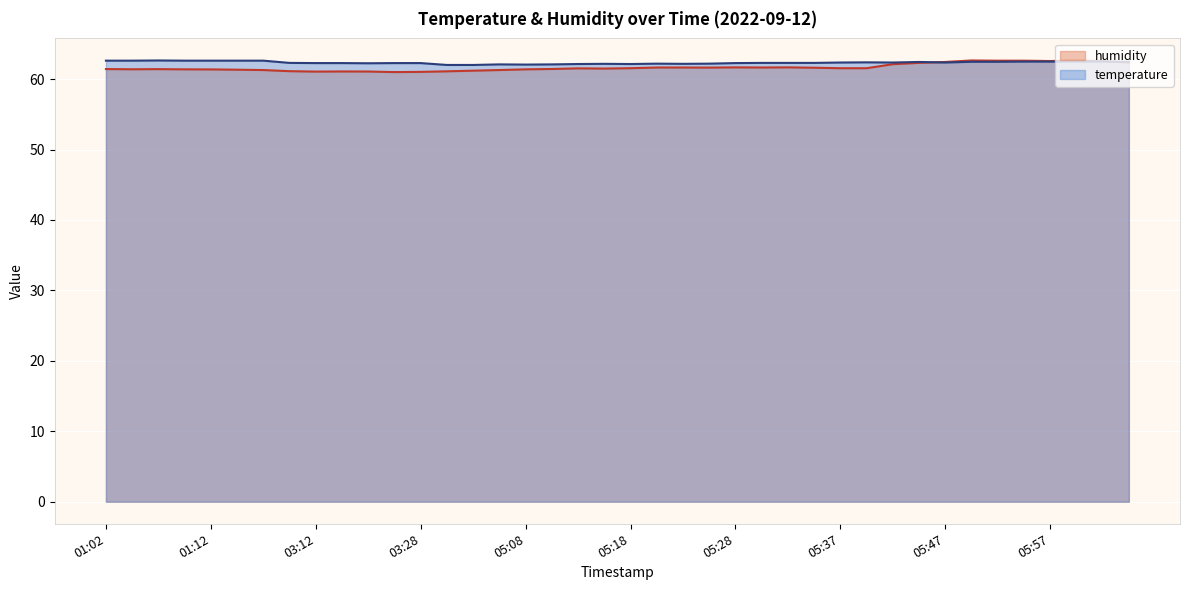

Which category has the highest value across all series?

01:07